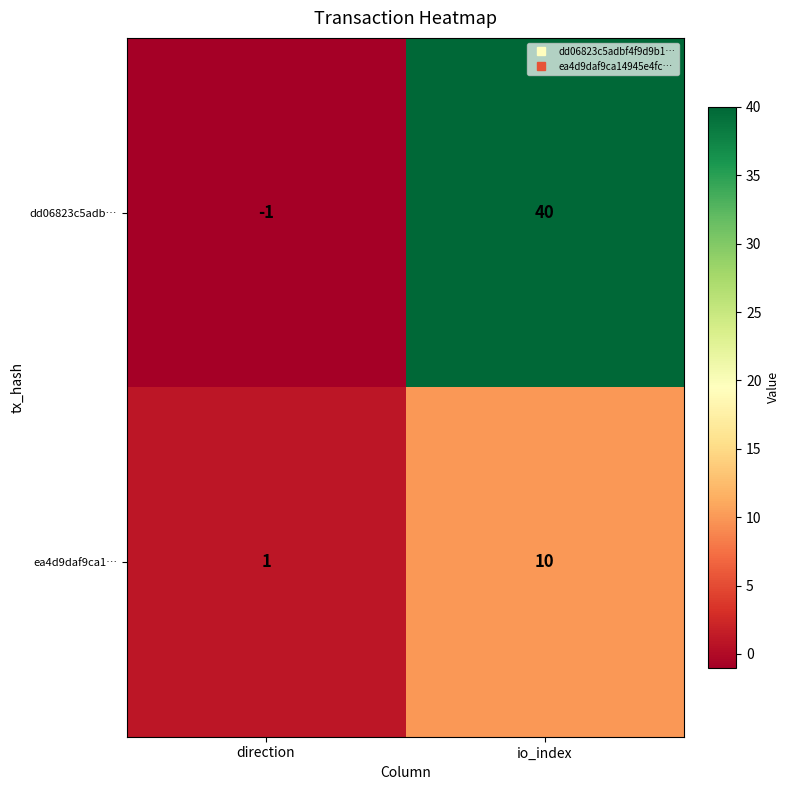

Reading left to right, extract all data points from this chart.

dd06823c5adb…: -1	40
ea4d9daf9ca1…: 1	10